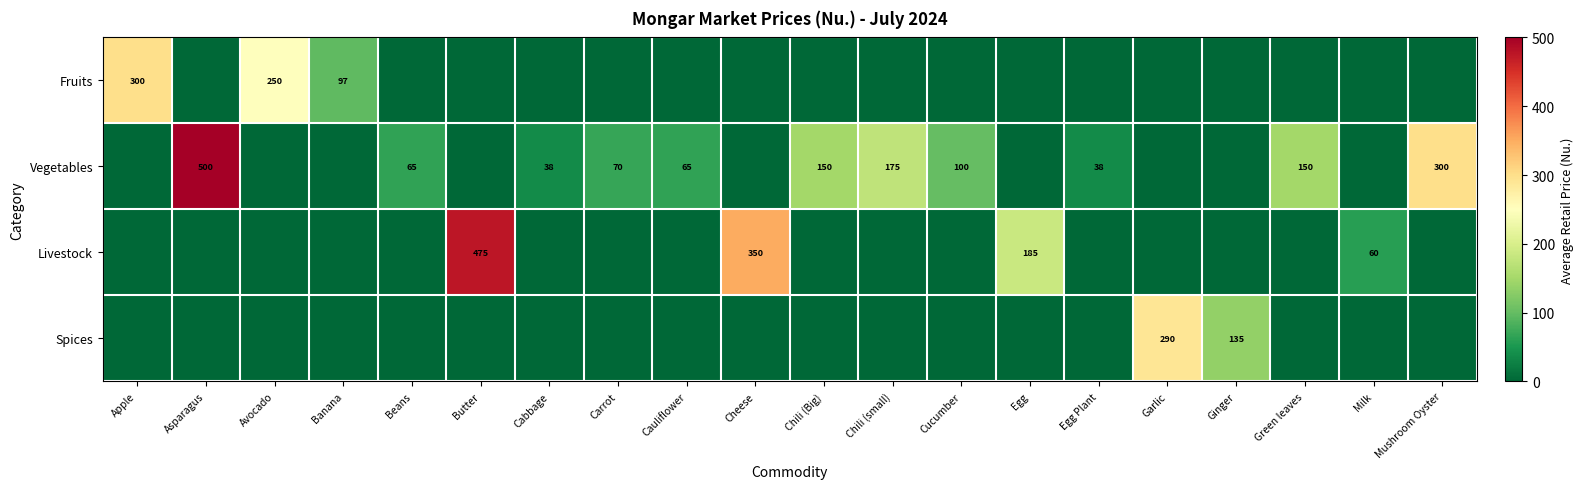

What is the difference between the Livestock values at Cheese and Milk?

290